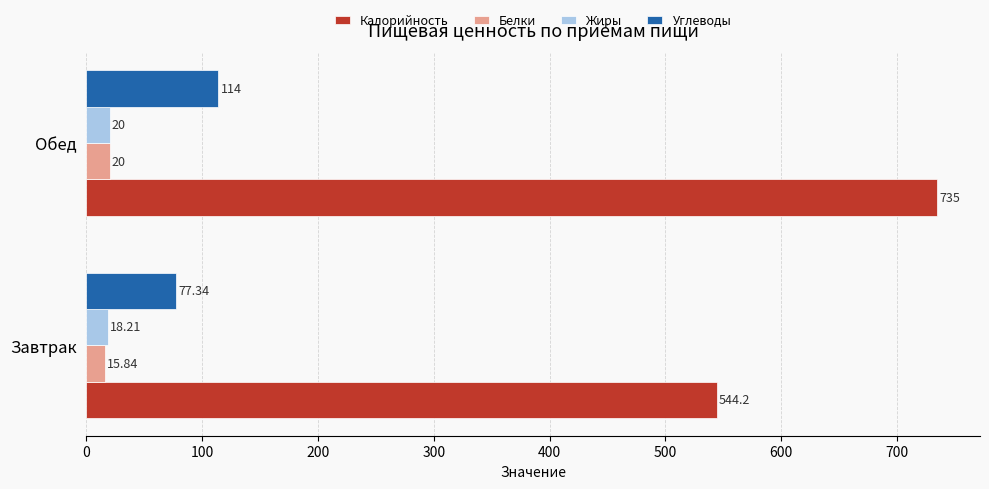

At which label is Углеводы closest to 95?

Завтрак